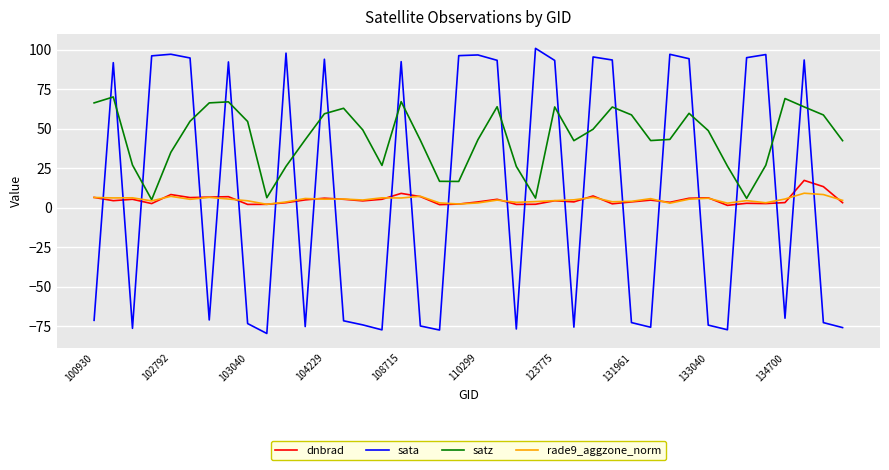

Which series has the widest spread of values?

sata